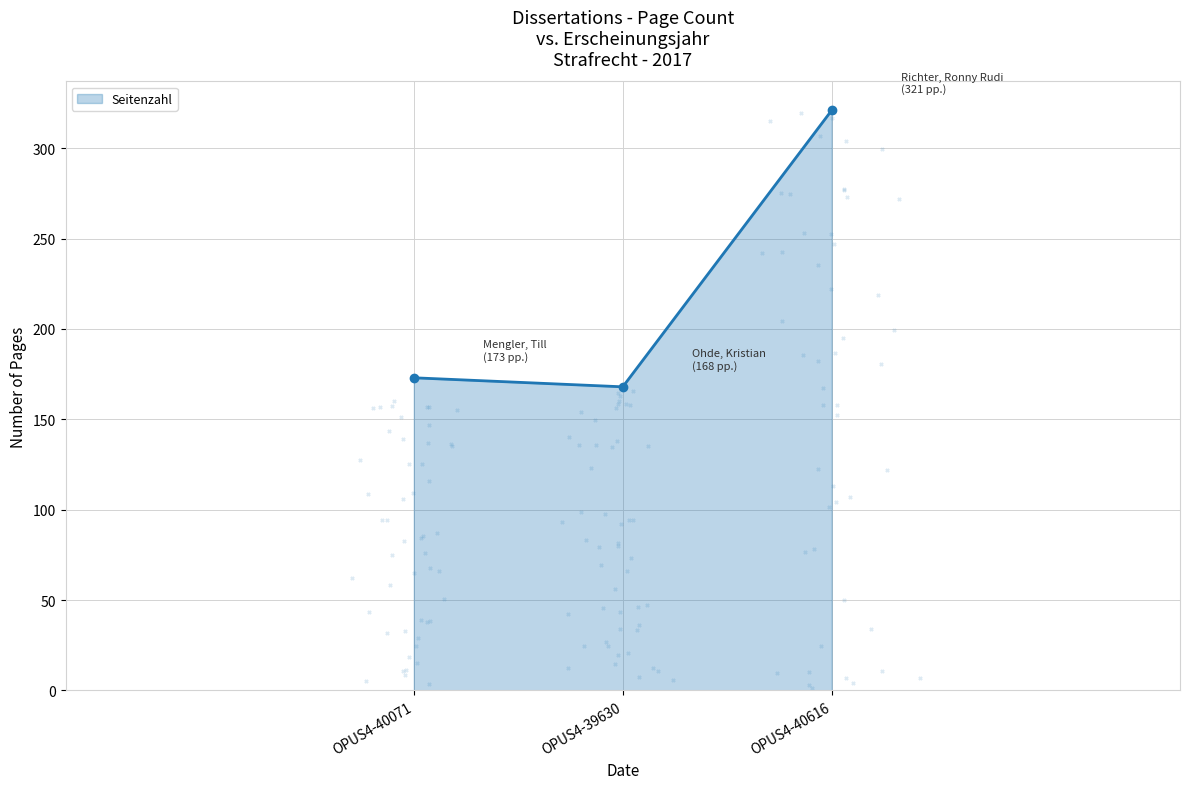

Which has a higher value, OPUS4-40616 or OPUS4-40071?

OPUS4-40616